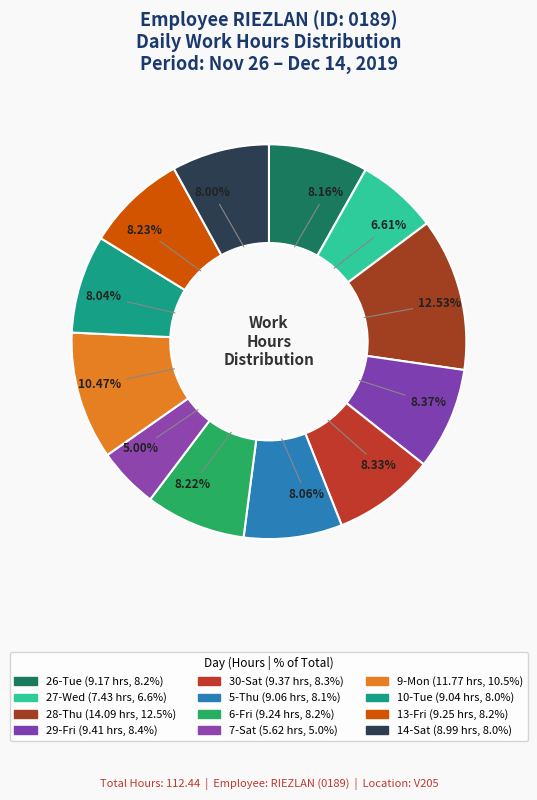

How many slices are in this pie chart?

12